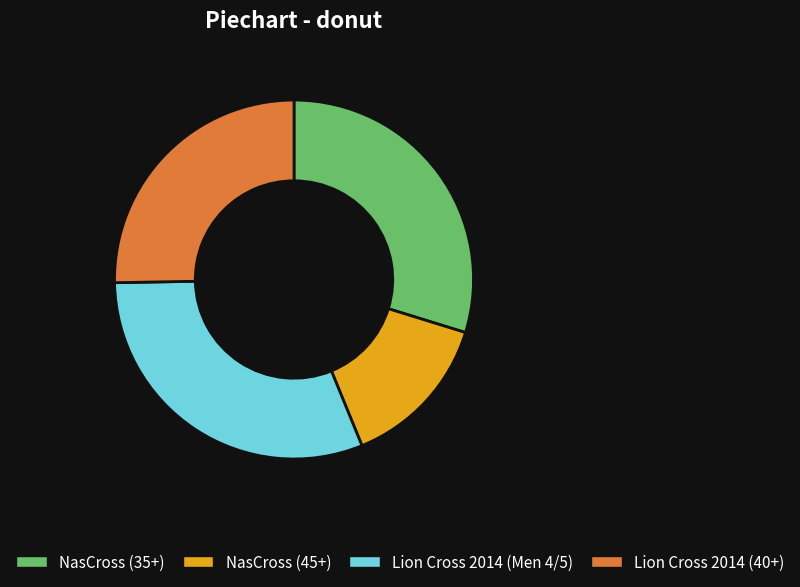

Which slice is the smallest?

NasCross (45+)